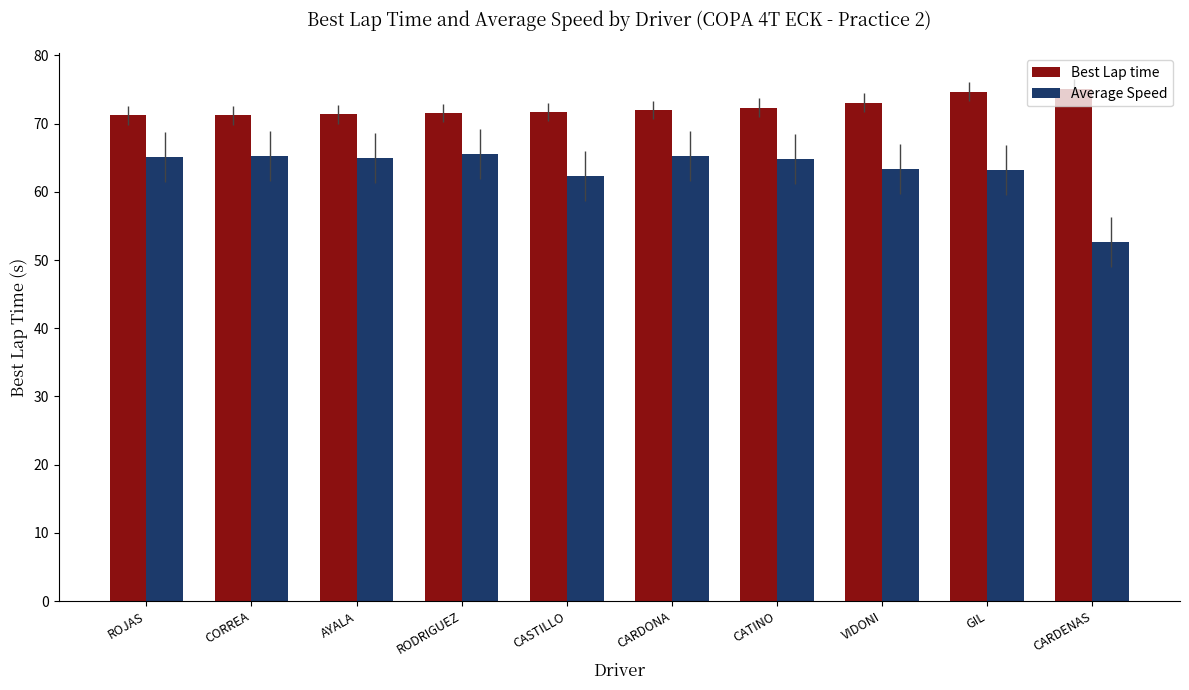

How many data points does each series have?

10